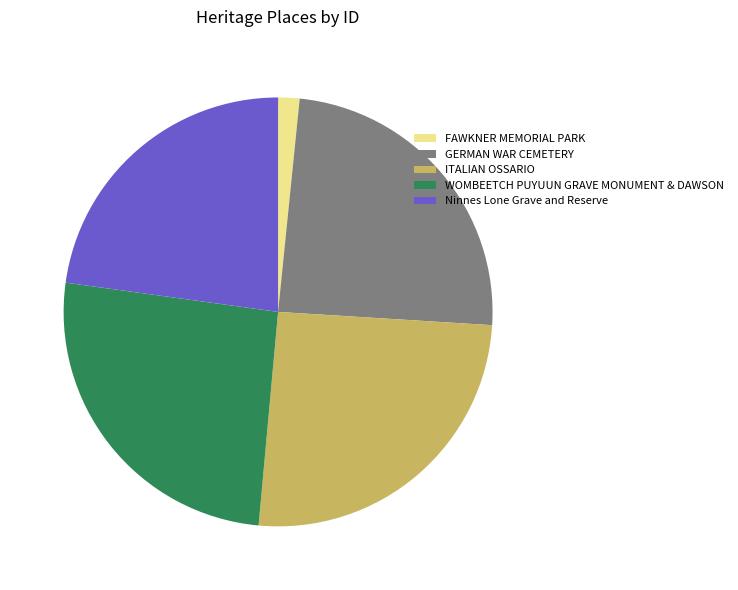

Combined, do FAWKNER MEMORIAL PARK and ITALIAN OSSARIO account for over 50%?

No